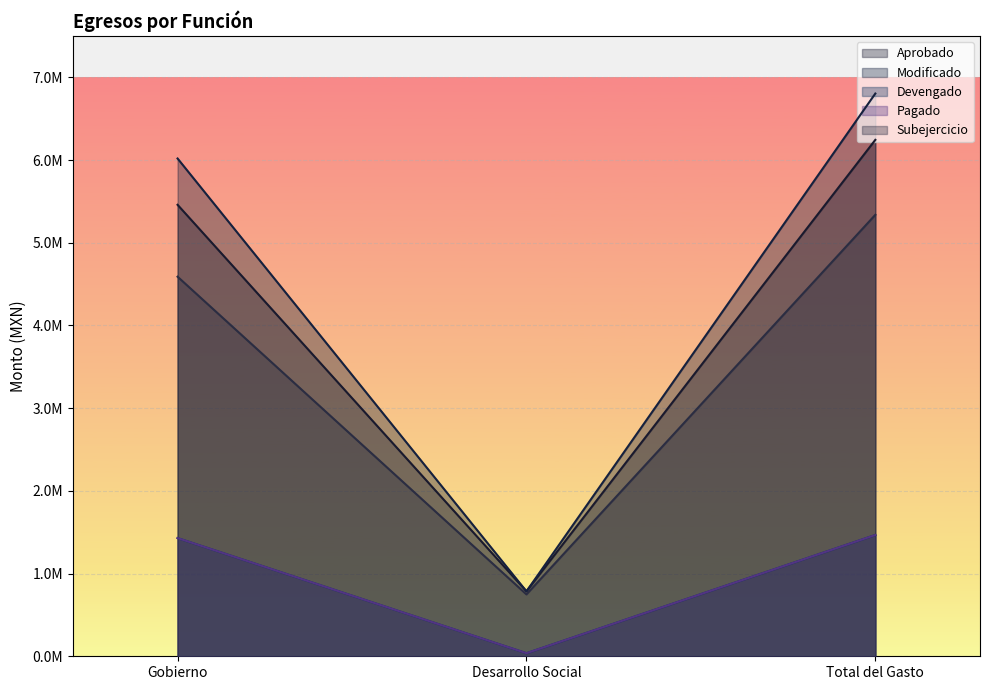

What is the sum of all Modificado values?

13609058.0